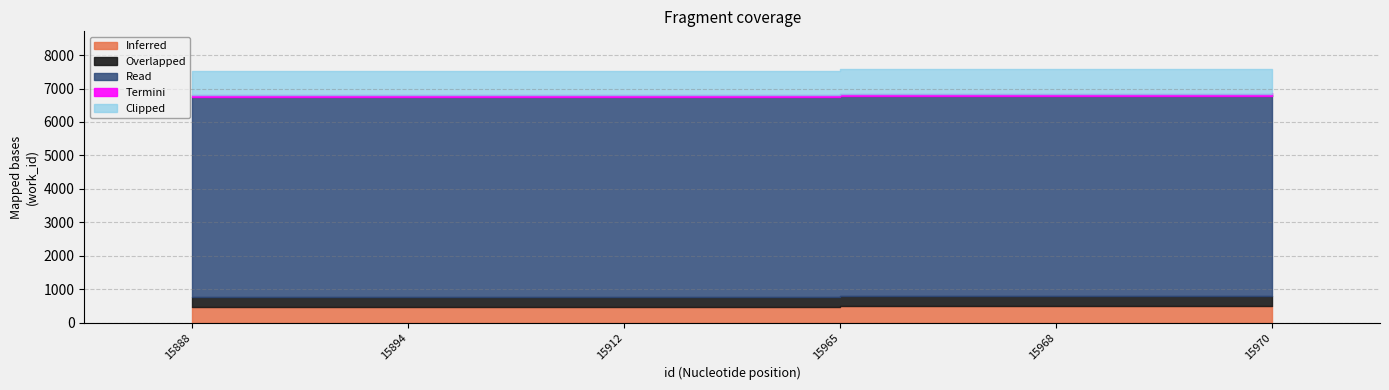

List the labels in order of value, smallest first.

15888, 15894, 15912, 15965, 15968, 15970